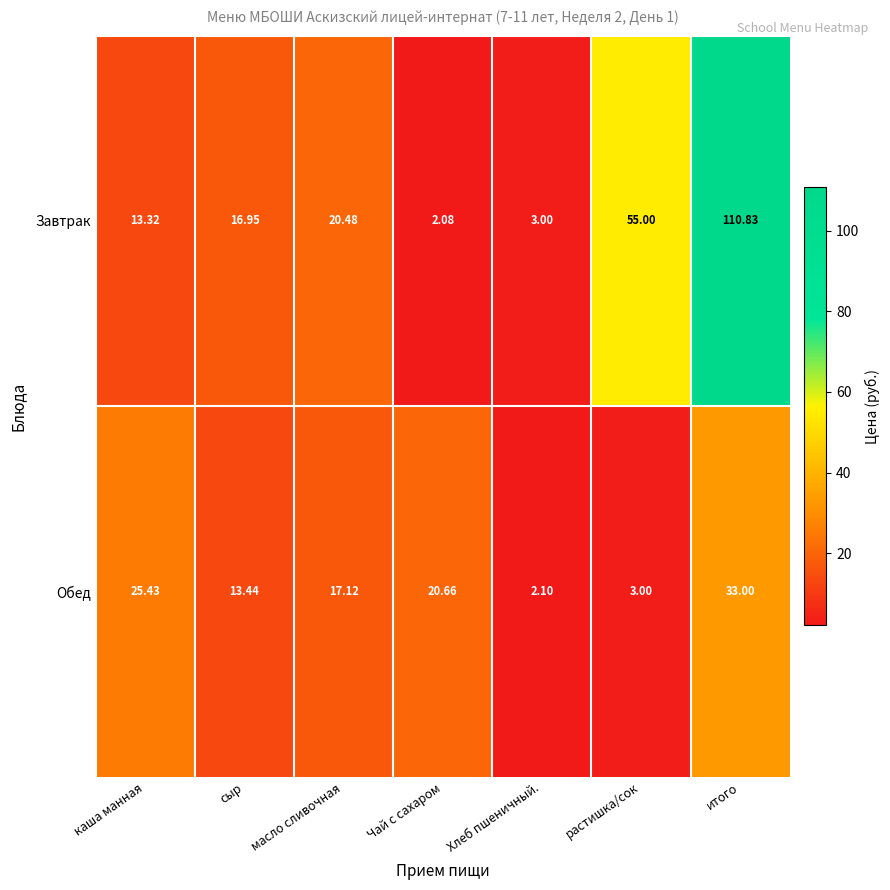

Is the value of Завтрак at сыр greater than the value of Обед at Хлеб пшеничный.?

Yes